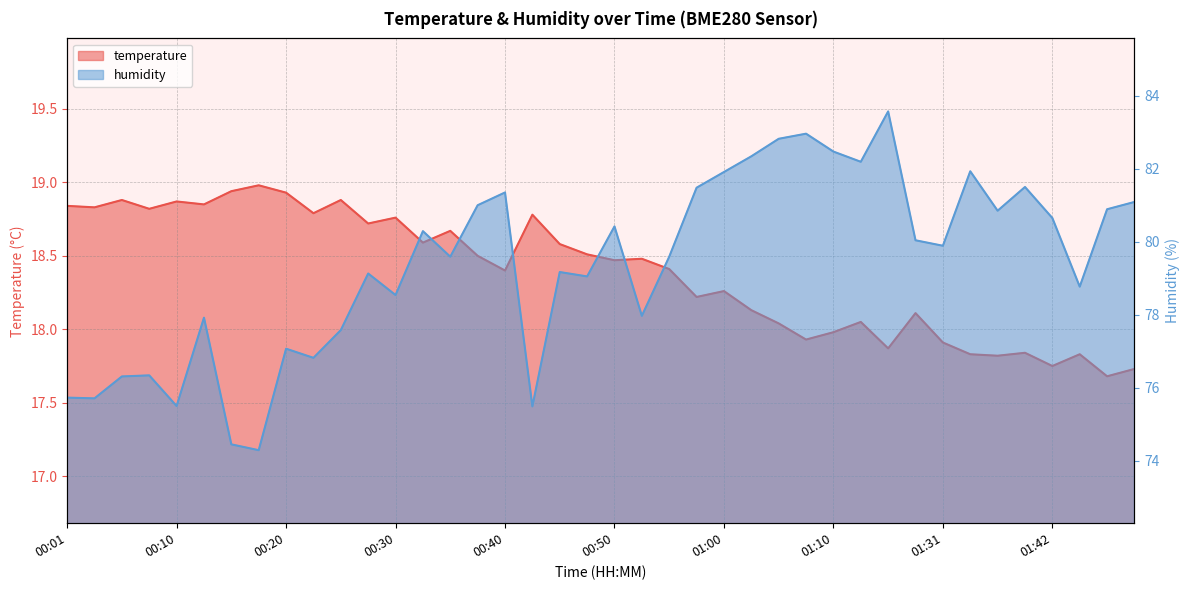

Which series changed the most between 00:20 and 01:10?

humidity